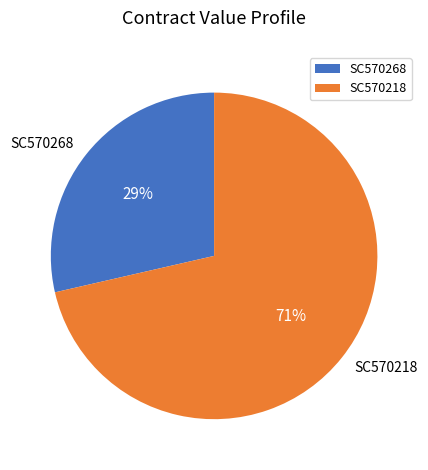

What is the smallest slice in the pie chart?

SC570268